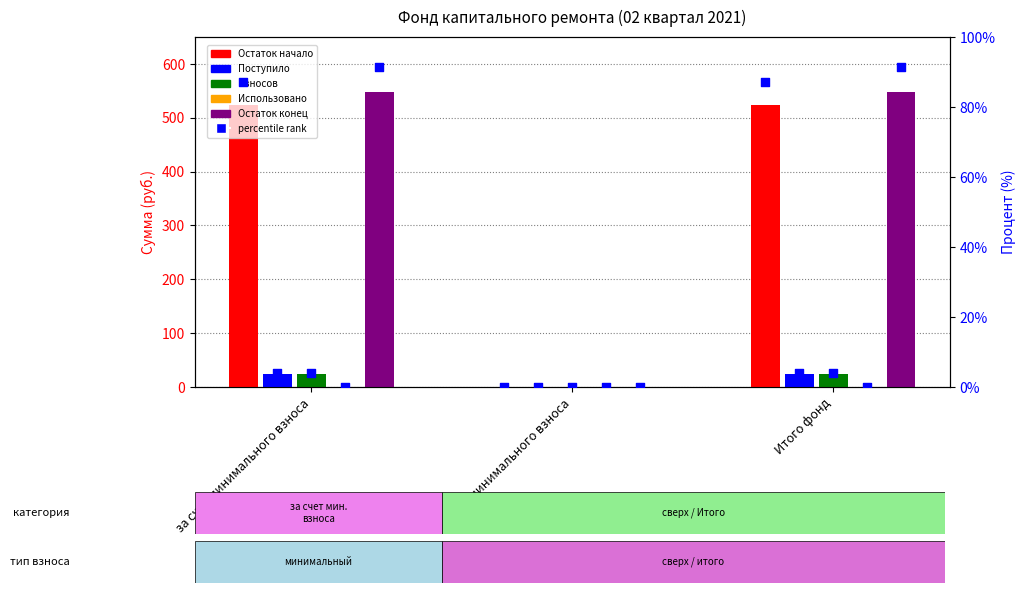

Which series has the largest total across all categories?

Остаток конец